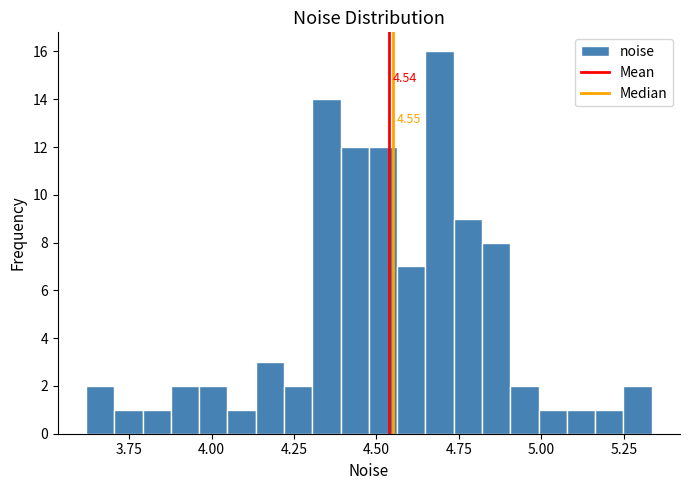

Around what value on the x-axis is the tallest bar? Give the approximate position of its centre, as read against the axis.

4.70